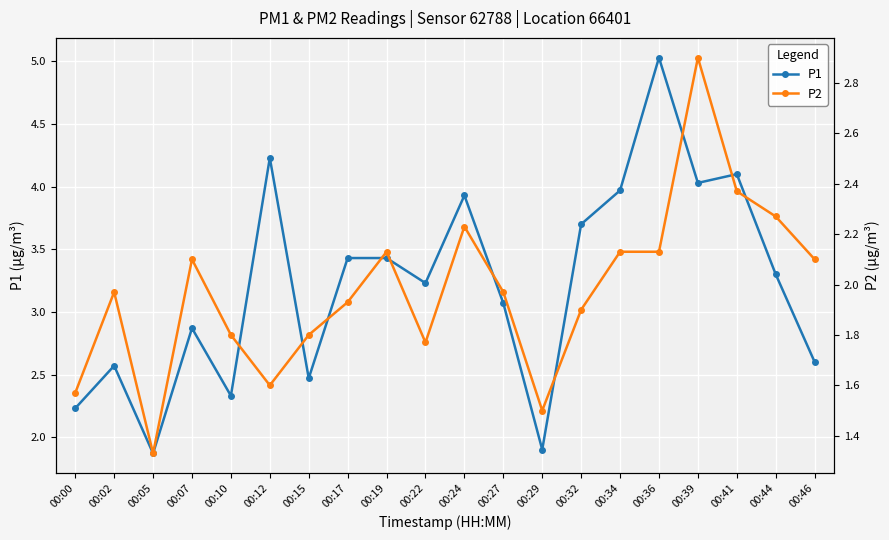

True or false: P1 has more than 2 points higher than both neighbors.

True